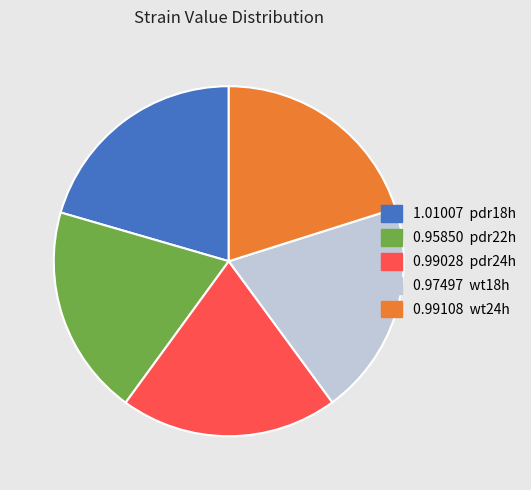

Does any single category account for the majority?

No